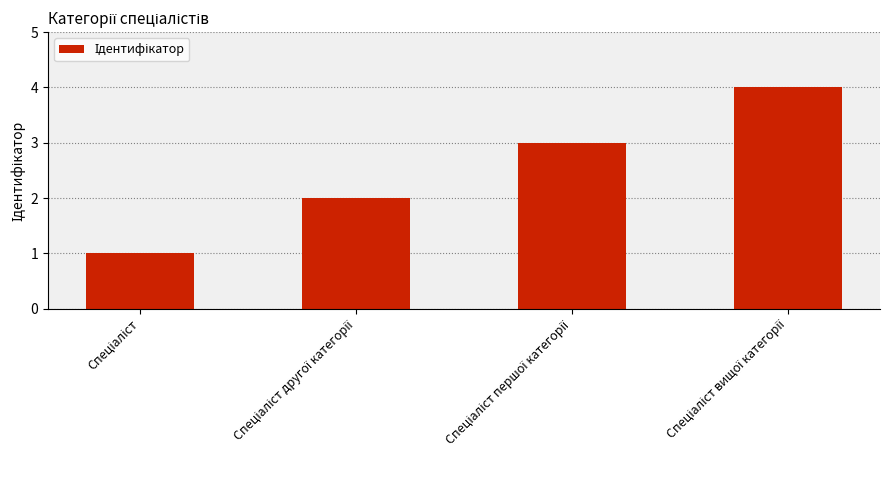

What is the maximum value shown in the chart?

4